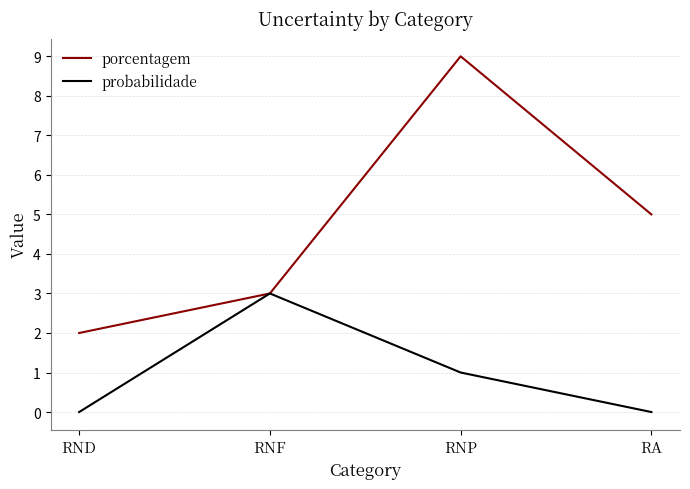

Reading left to right, transcribe all the data shown in this chart.

porcentagem: 2	3	9	5
probabilidade: 0	3	1	0